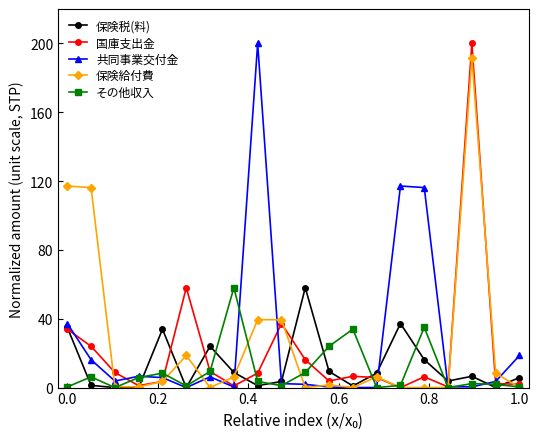

Does the chart have visible grid lines?

No